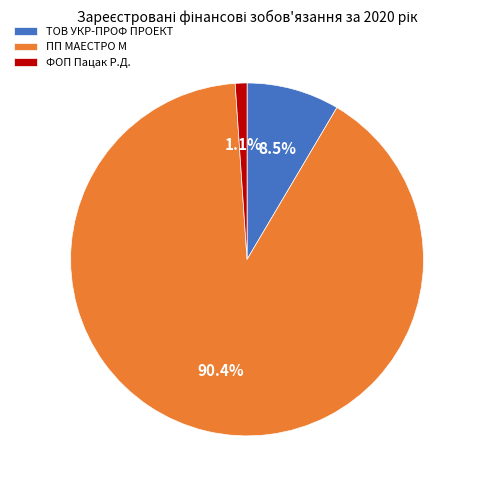

Count the number of slices in the pie.

3